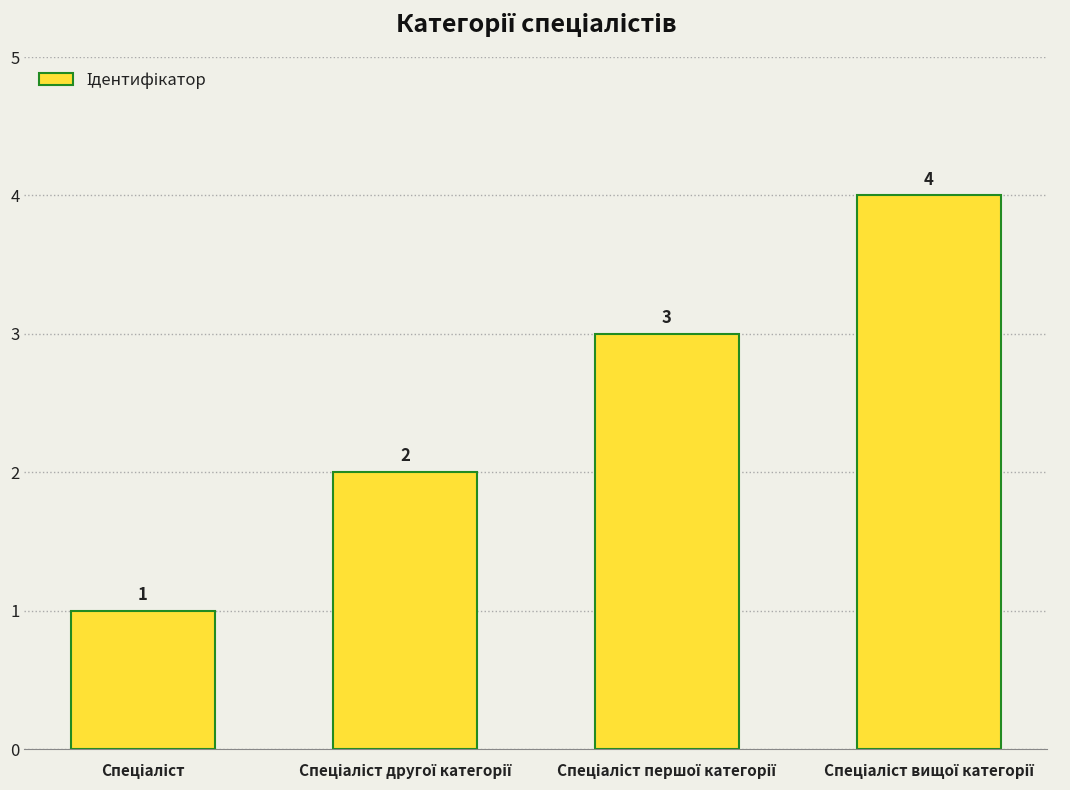

How many values are between 2 and 4?

3